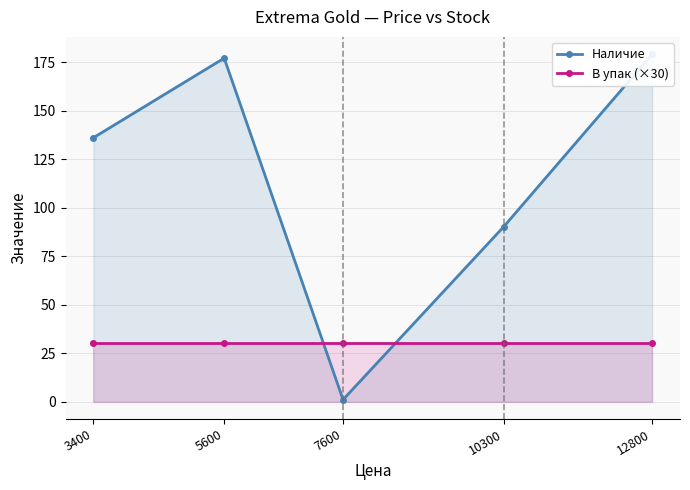

Which label corresponds to the largest value in the chart?

12800